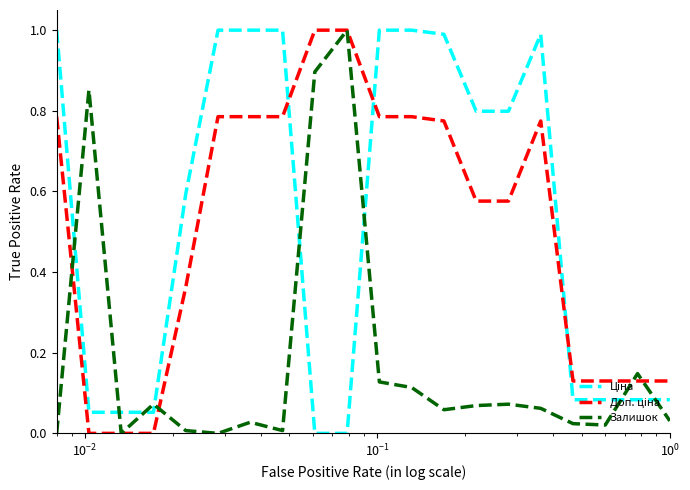

What is the highest value of the Залишок series?

1.0